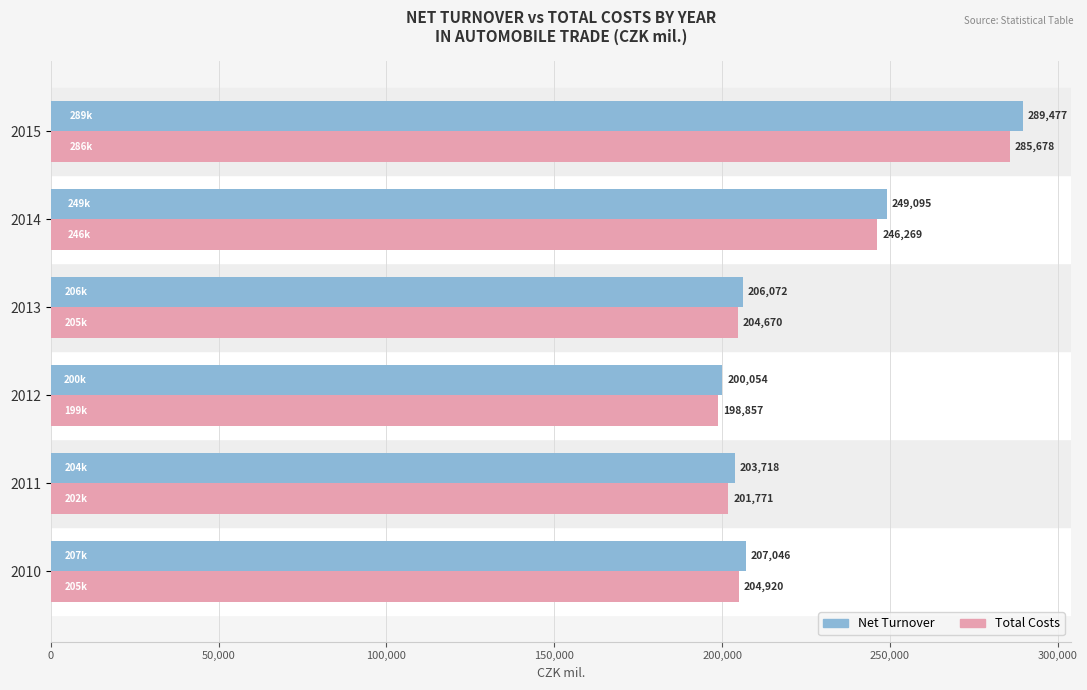

Which category has the highest value across all series?

2015